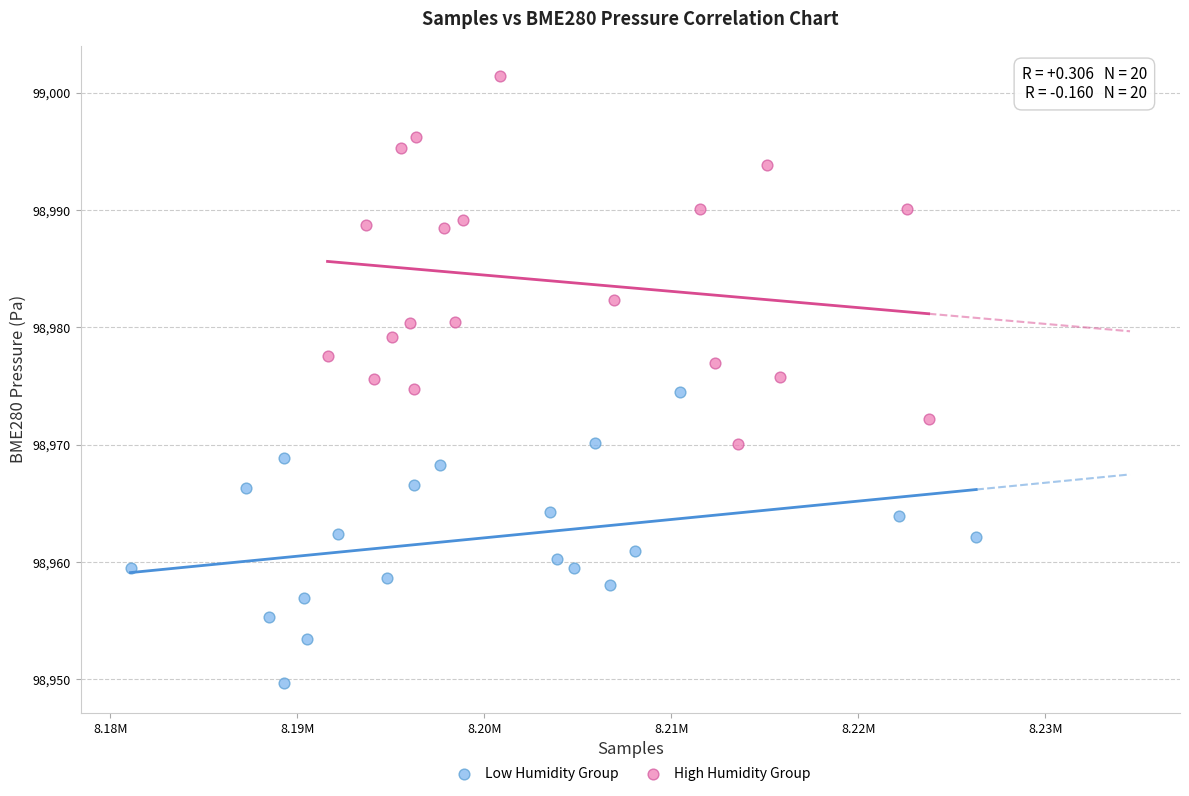

Which series reaches the minimum Y coordinate?

Low Humidity Group